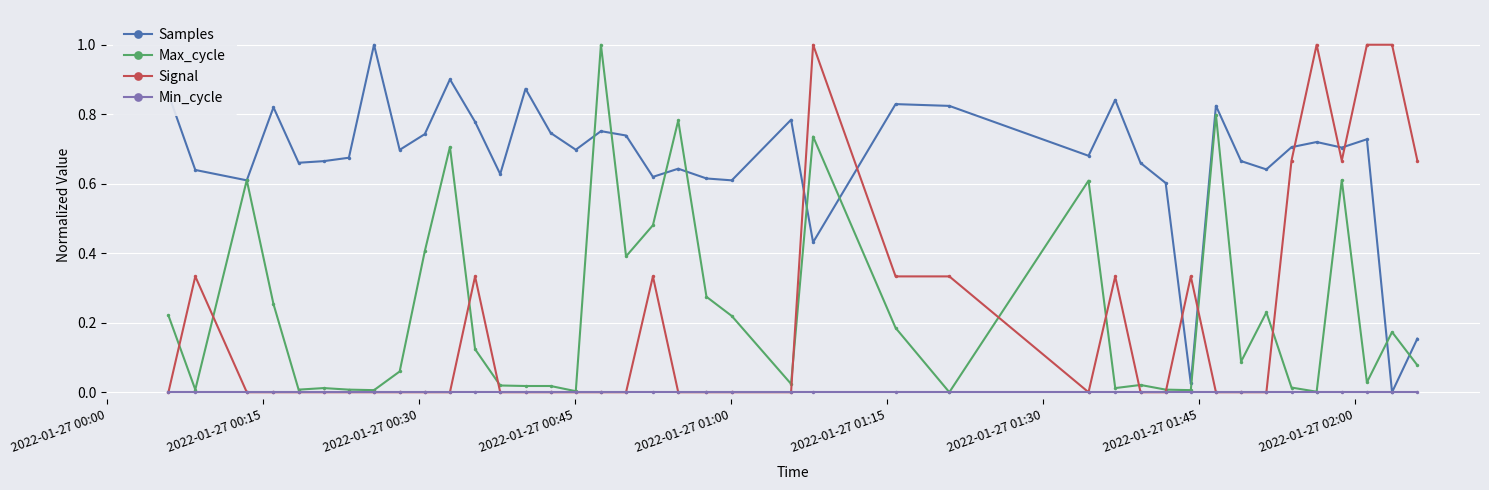

True or false: Signal has more than 0 points higher than both neighbors.

True